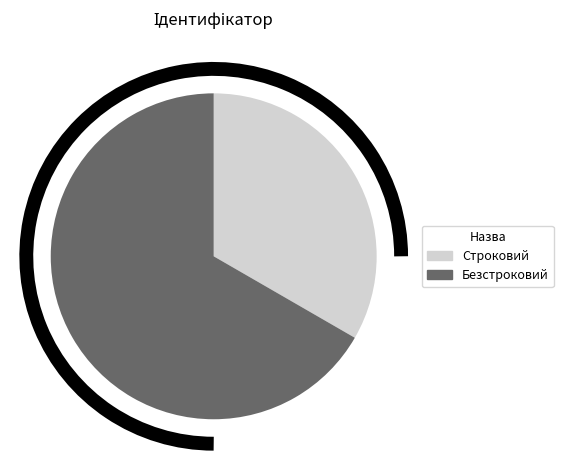

Which has a higher value, Безстроковий or Строковий?

Безстроковий